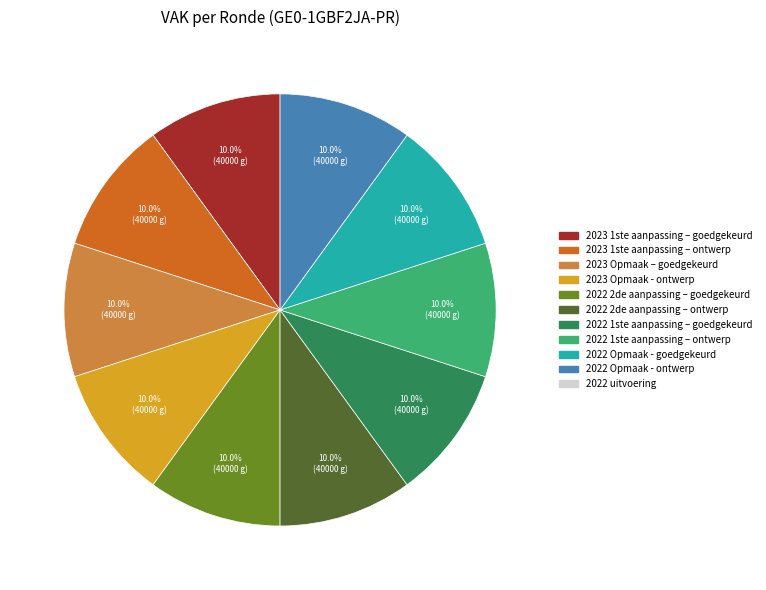

Is there any slice that represents more than half of the pie?

No